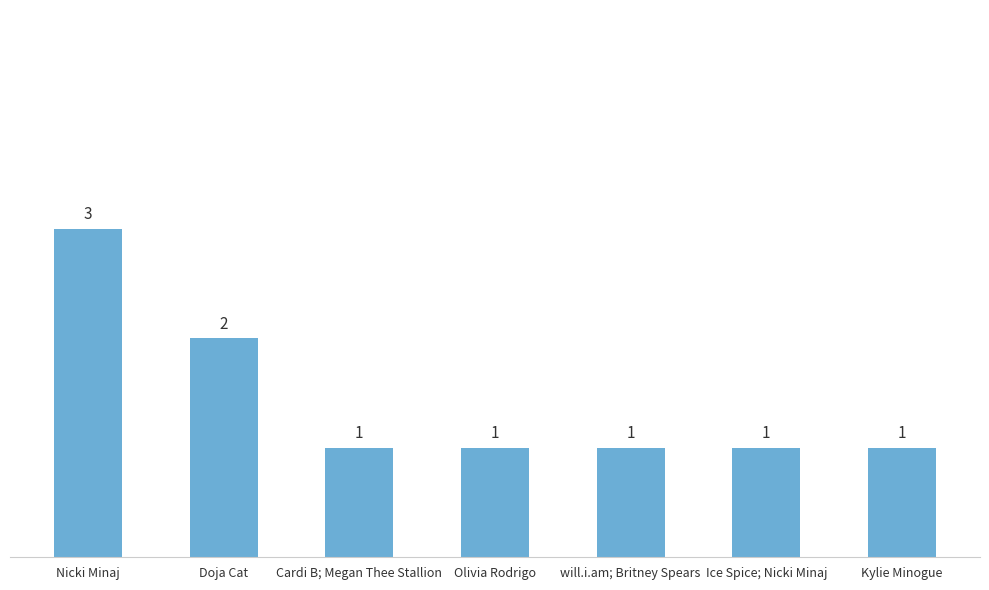

Is it true that the value at Doja Cat is 1?

False